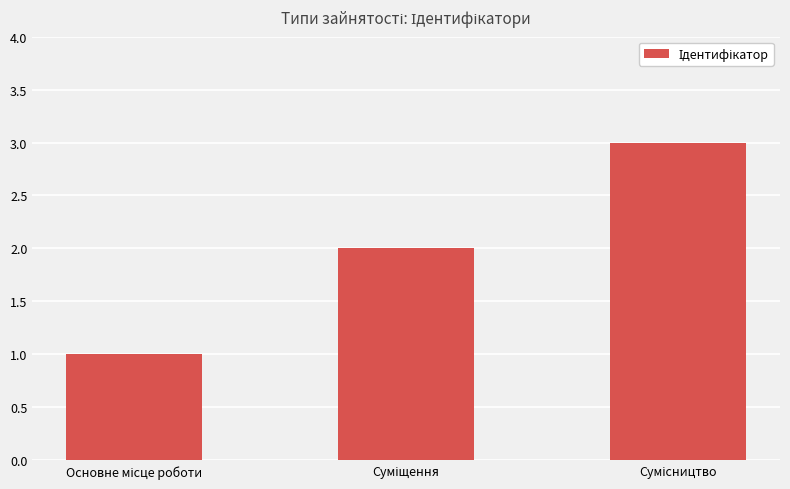

Reading right to left, list all the values displayed in this chart.

3	2	1